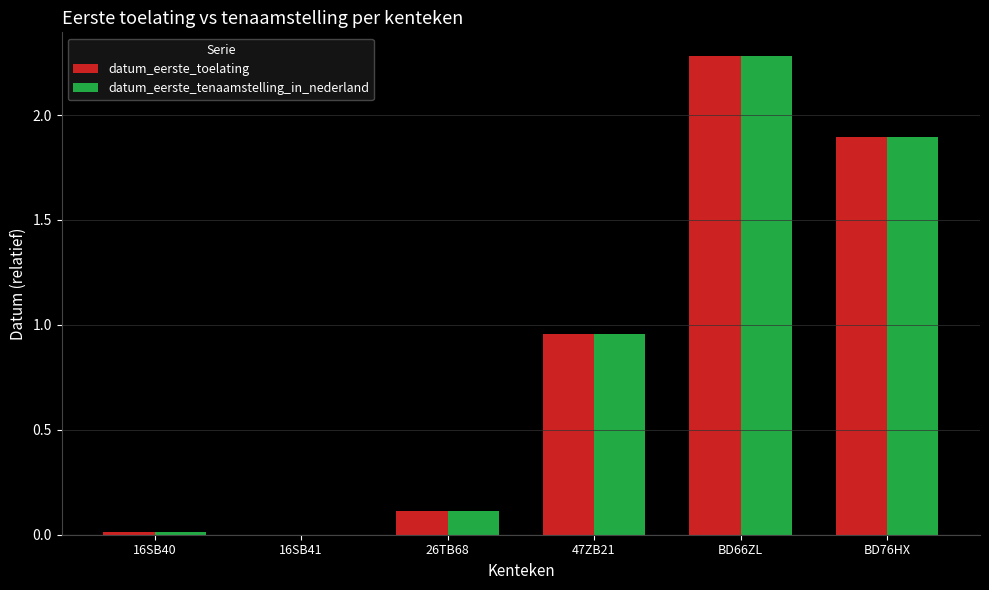

The datum_eerste_toelating series shows 0.1 at 26TB68. True or false?

True